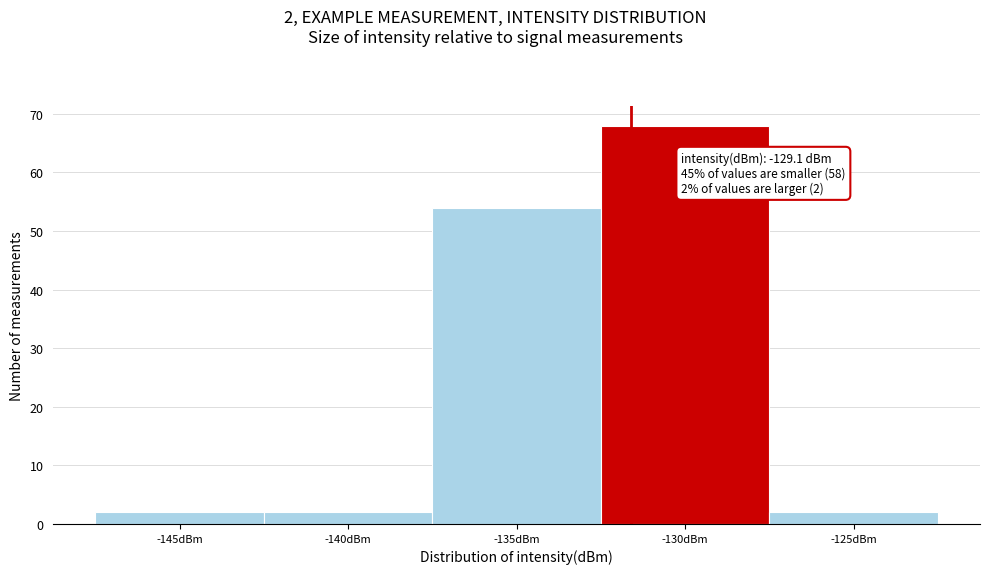

Reading left to right, transcribe all the data shown in this chart.

-145dBm=2	-140dBm=2	-135dBm=54	-130dBm=68	-125dBm=2